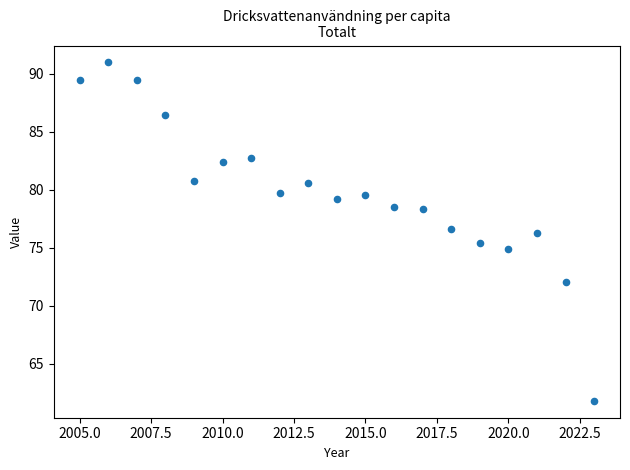

What is the range of X values (max minus min)?

18.0